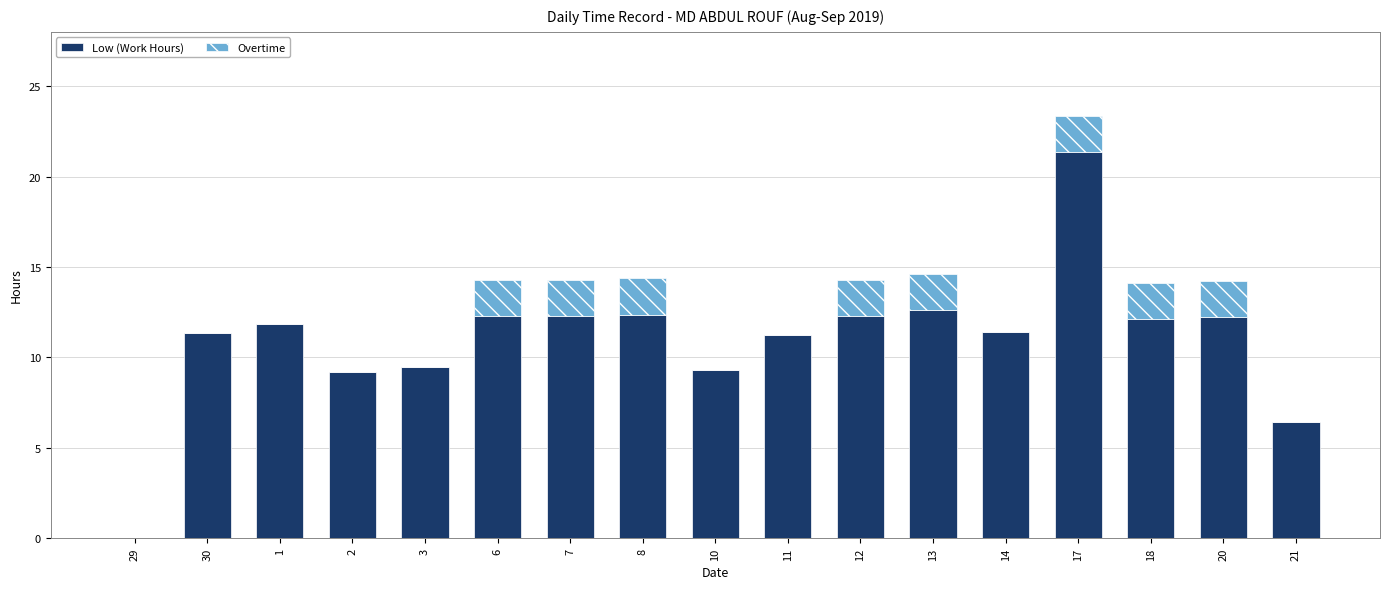

What is the total value across all series at 12?

14.3